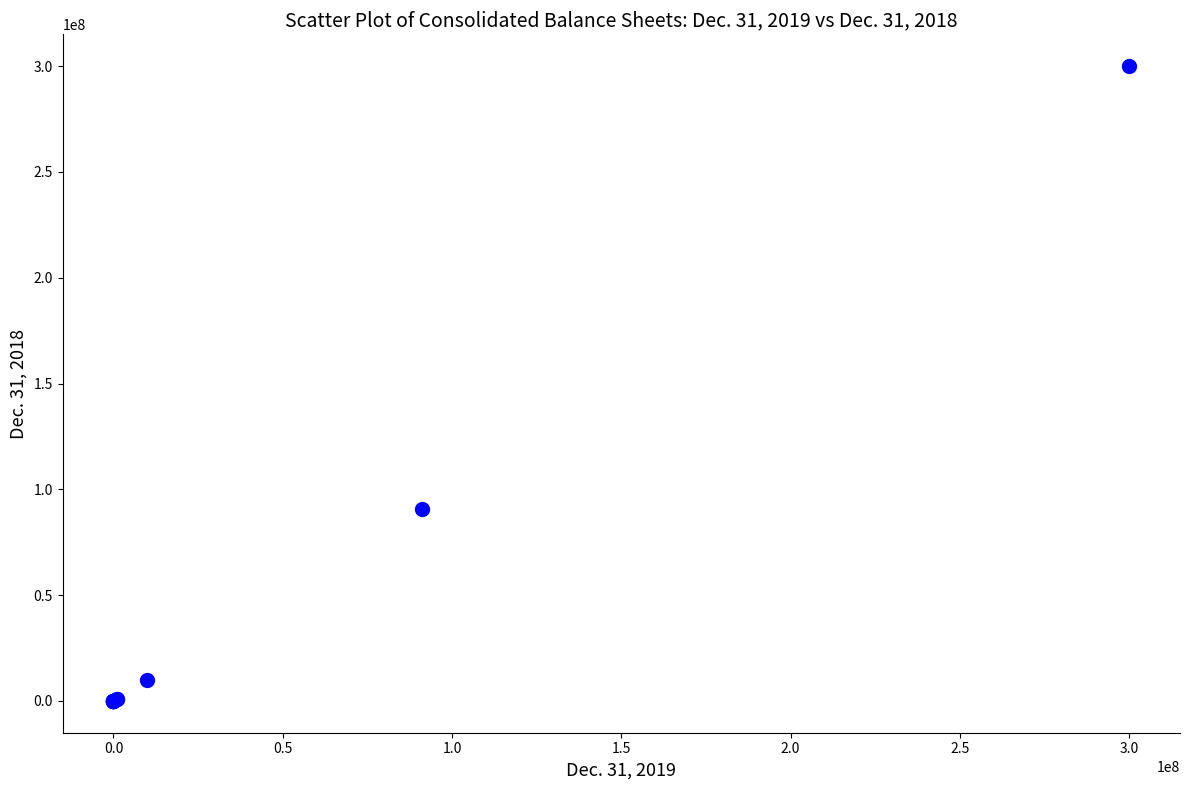

What Y value in the scatter plot is closest to 150000000?

90800000.0